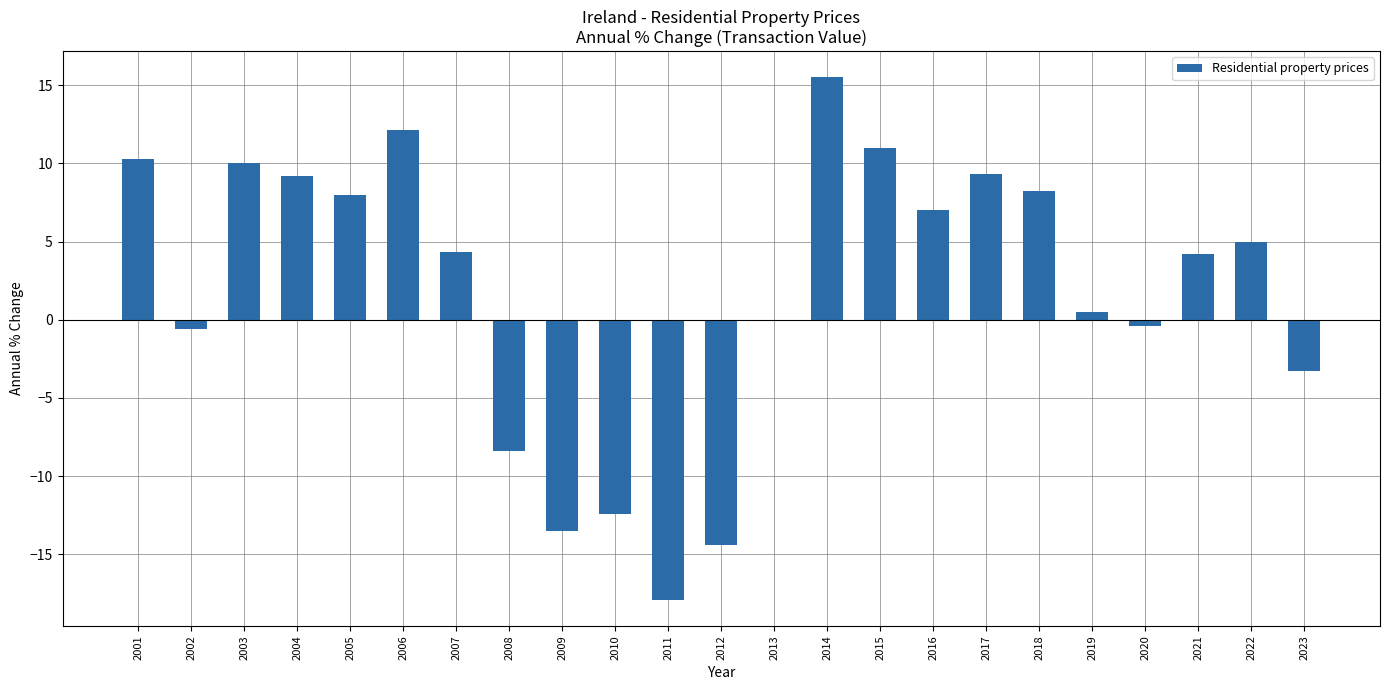

What is the difference between the values at 2023 and 2005?

11.3